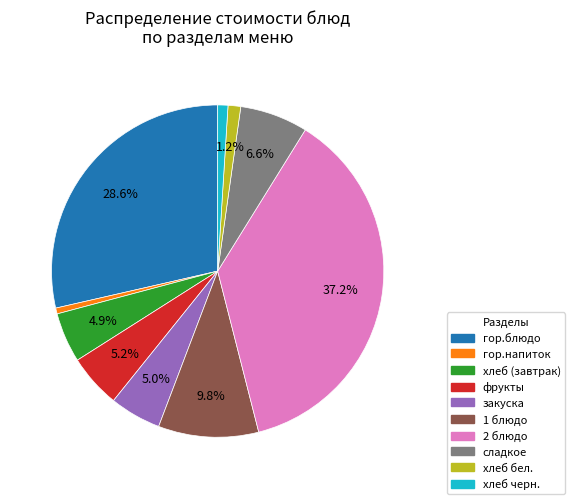

Which slice is the largest?

2 блюдо